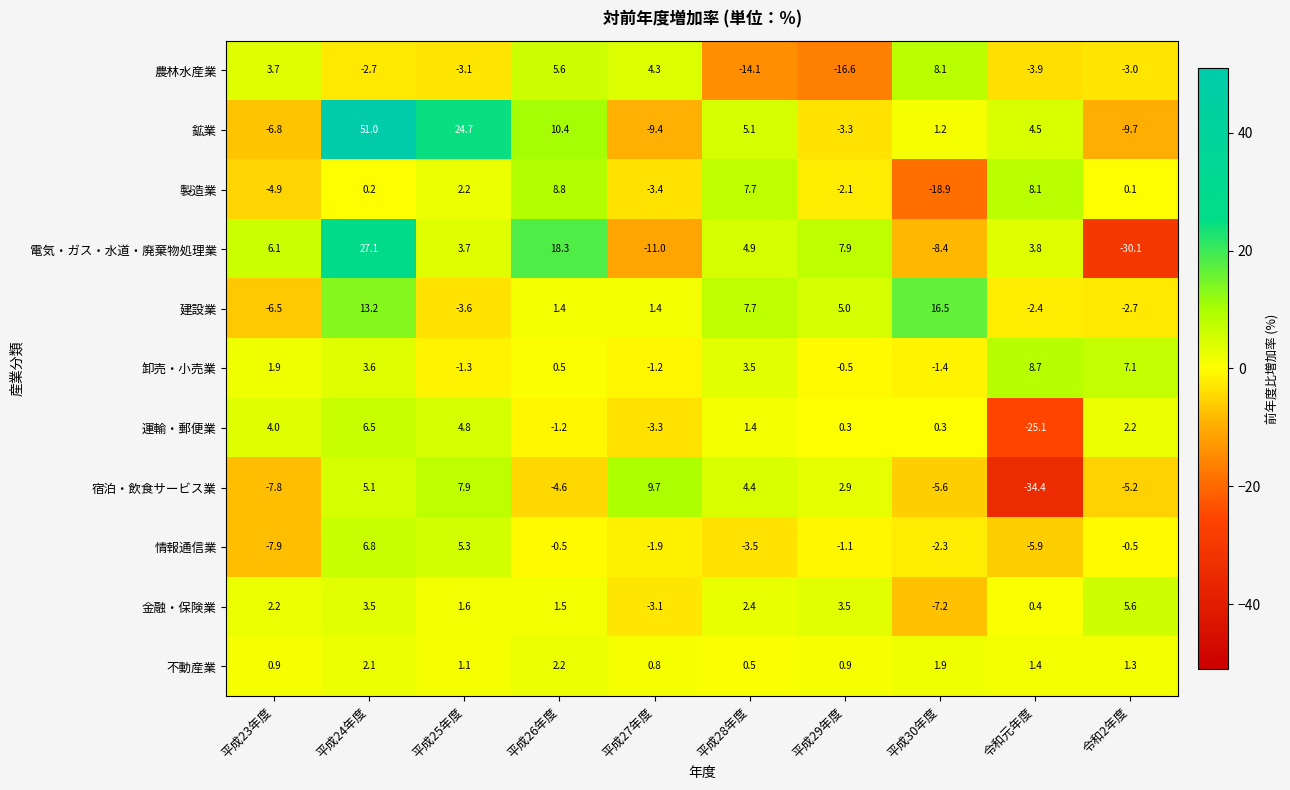

What is the total value across all series at 平成28年度?

20.0